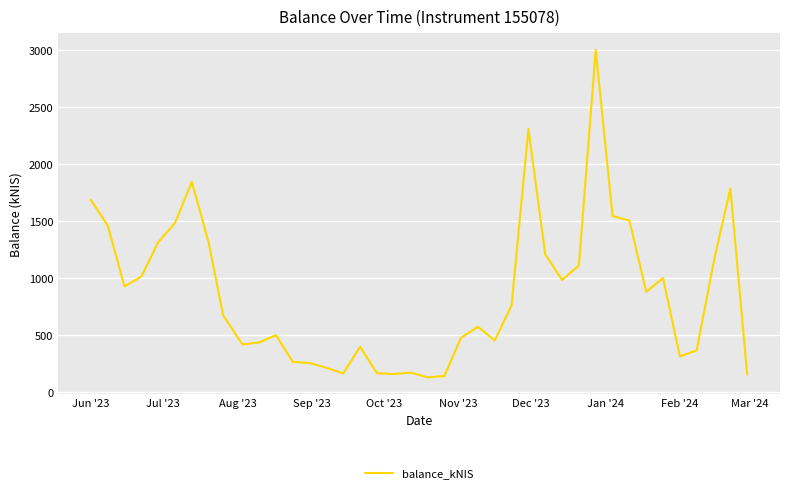

What is the difference between the maximum and minimum values?

2874.7